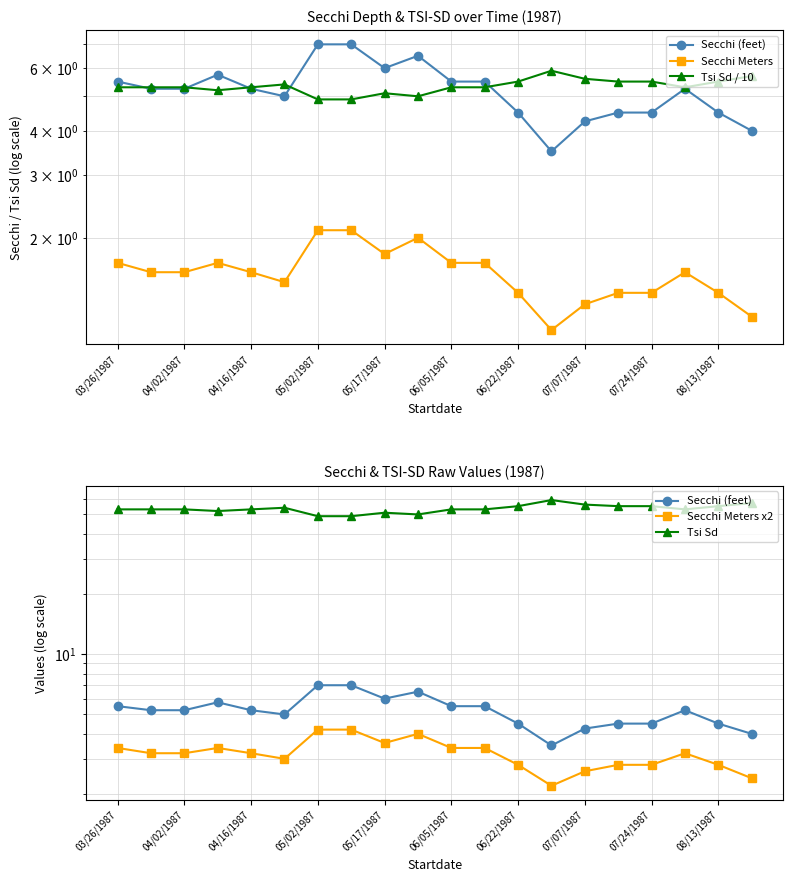

How many values in the Tsi Sd / 10 series are below 5?

2